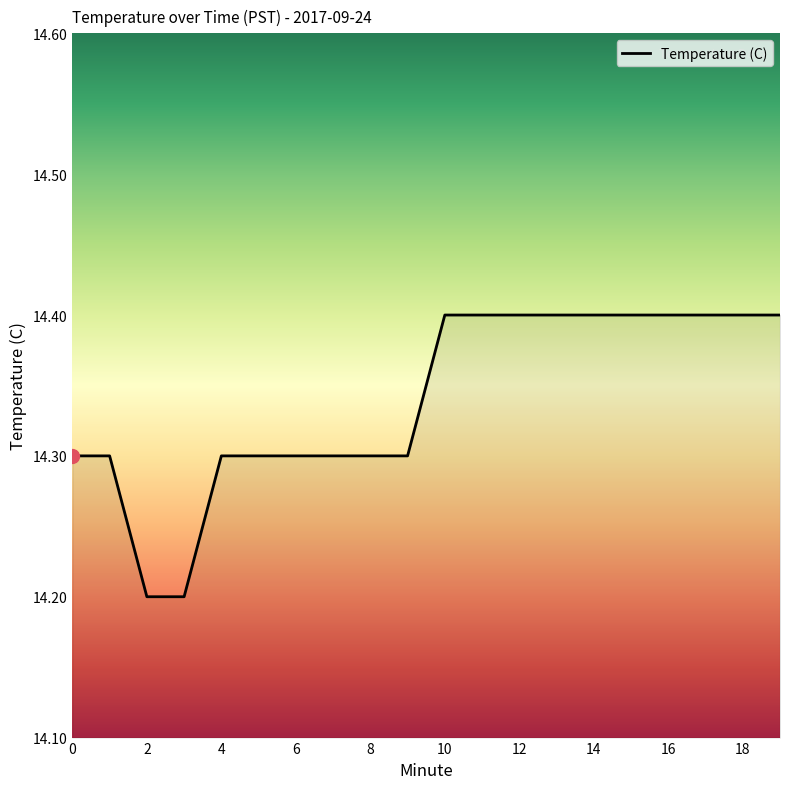

What is the average value?

14.3